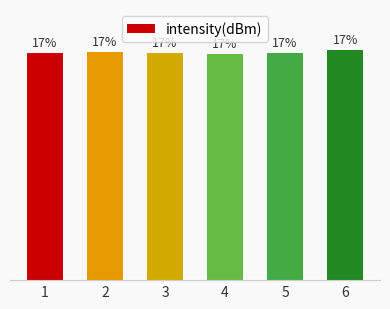

What is the average value?

16.7